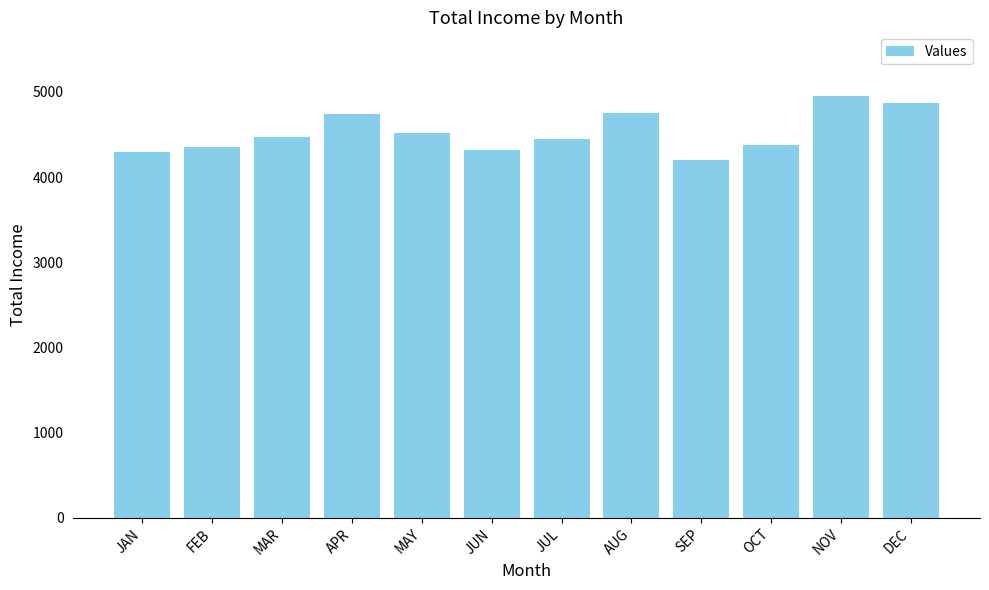

What is the value of the 9th bar from the left?

4206